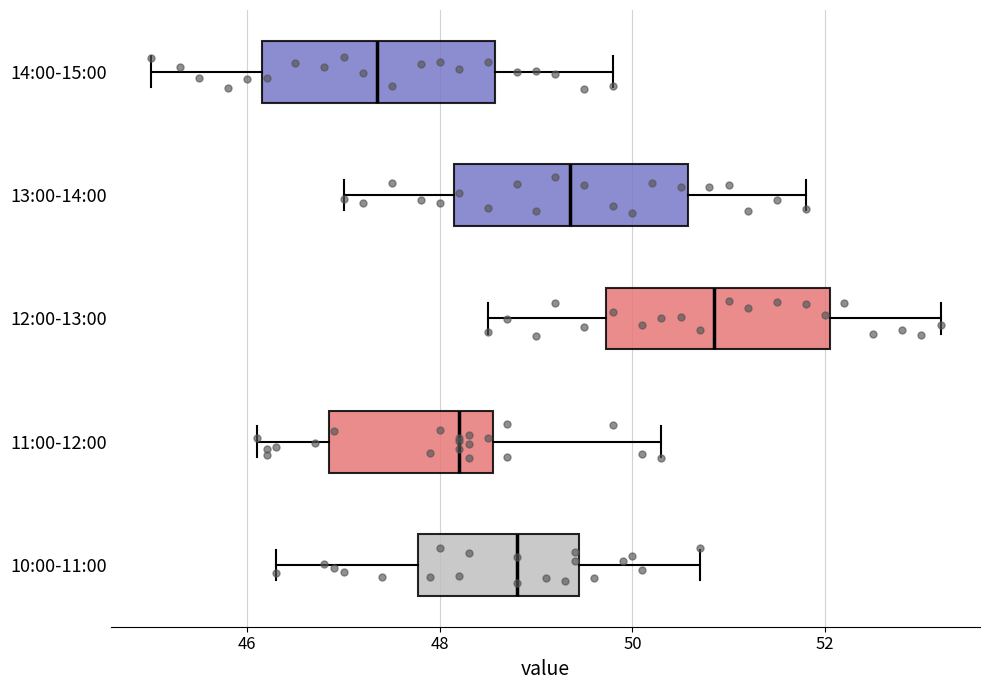

Which box has the furthest to the left median line?

14:00-15:00